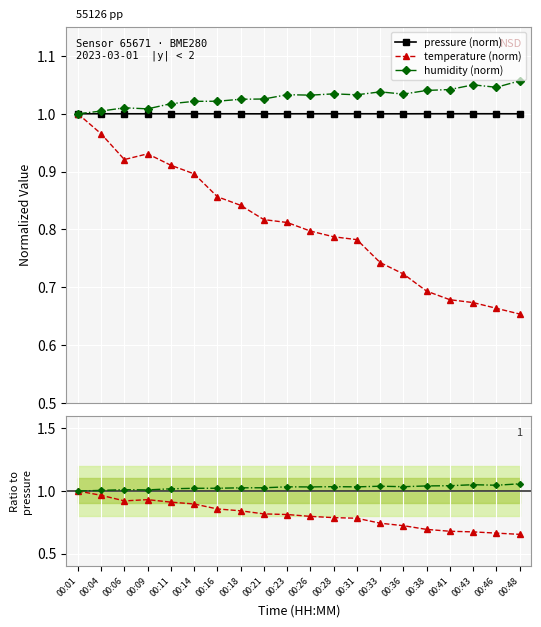

How many values in the humidity (norm) series exceed 1?

19